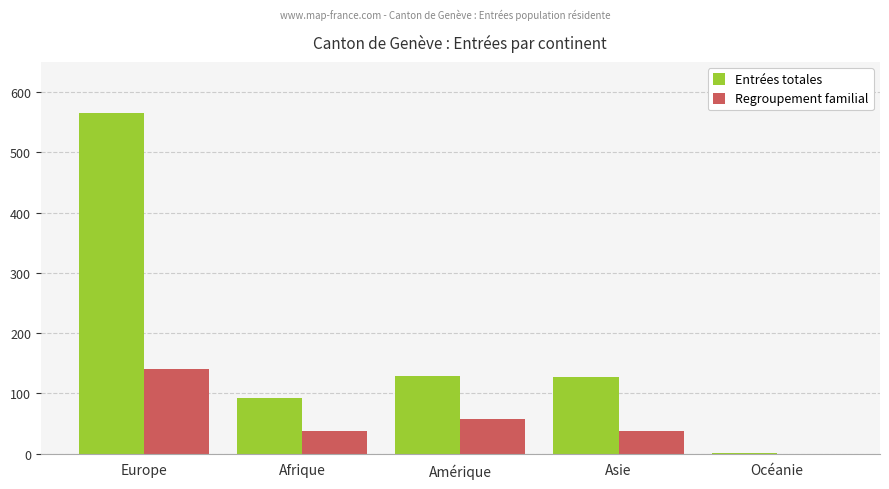

Where is Regroupement familial nearest to the value 70?

Amérique